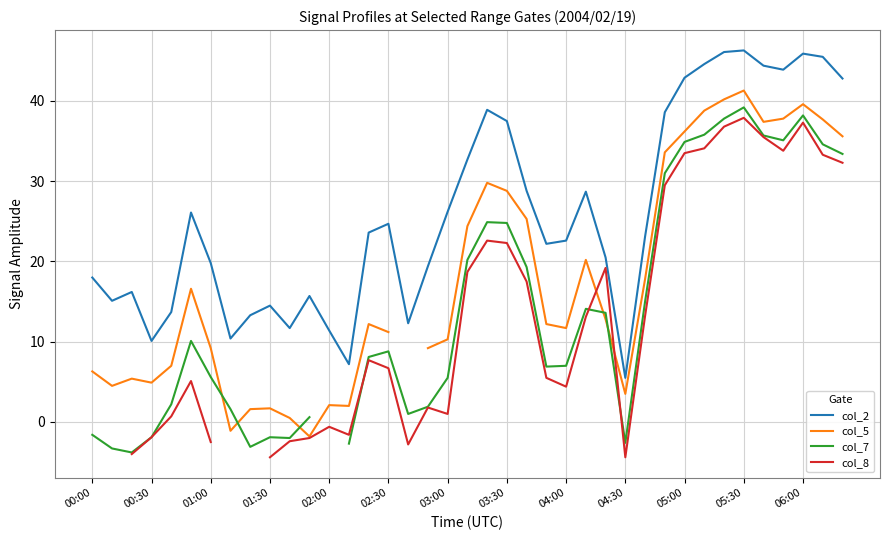

What is the smallest value displayed?

-4.4